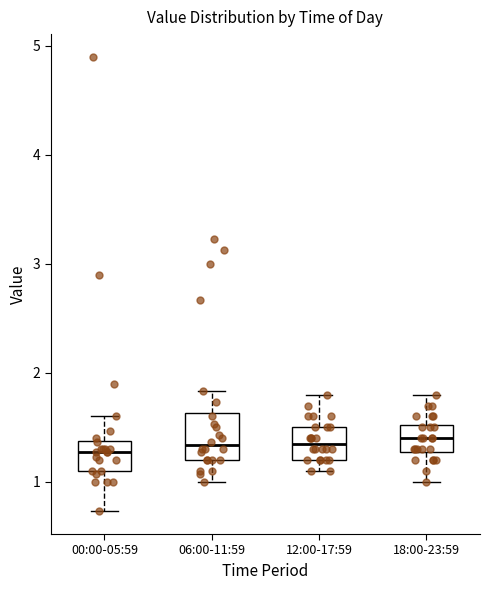

Reading left to right, transcribe this box plot: for each box, give where its median line is, the range the box spans, and where its two whiskers end, as read against the y-axis. The values are not printed on the chart, so give them approximately, as read against the axis.

00:00-05:59: median 1.3, box 1.1 to 1.4, whiskers 0.7 to 1.6
06:00-11:59: median 1.3, box 1.2 to 1.6, whiskers 1.0 to 1.8
12:00-17:59: median 1.4, box 1.2 to 1.5, whiskers 1.1 to 1.8
18:00-23:59: median 1.4, box 1.3 to 1.5, whiskers 1.0 to 1.8